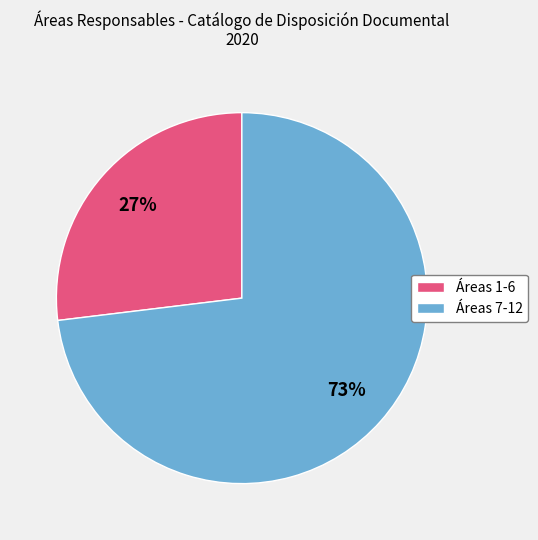

What is the largest slice in the pie chart?

Áreas 7-12